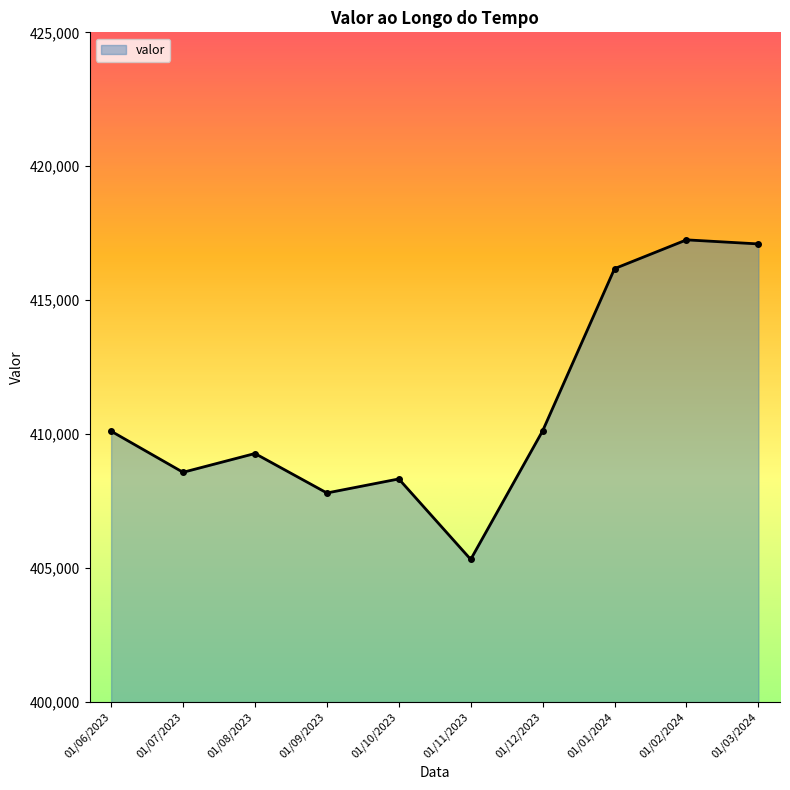

The chart shows a value of 410125 at 01/12/2023. True or false?

True